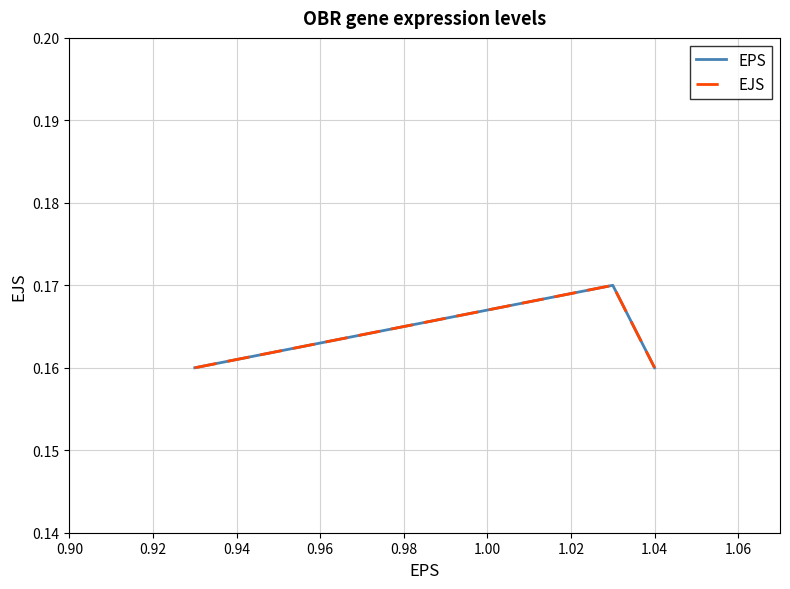

Does the chart have visible grid lines?

Yes